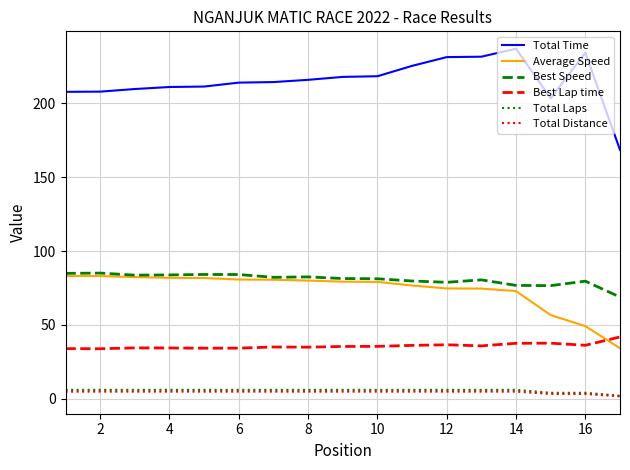

Which series has the largest range (max minus min)?

Total Time